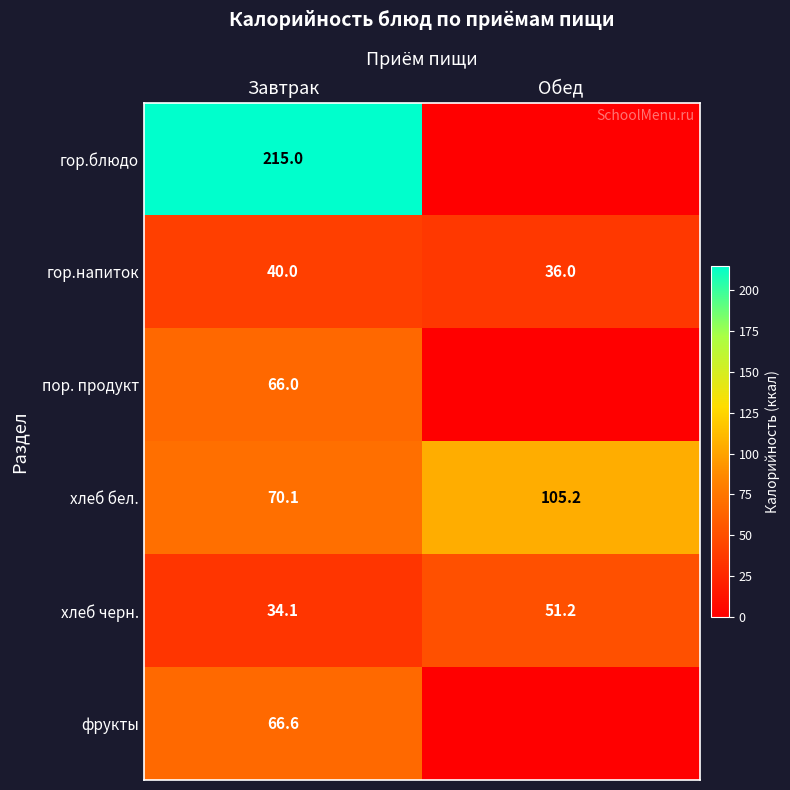

Is the value of фрукты at Завтрак greater than the value of пор. продукт at Завтрак?

Yes